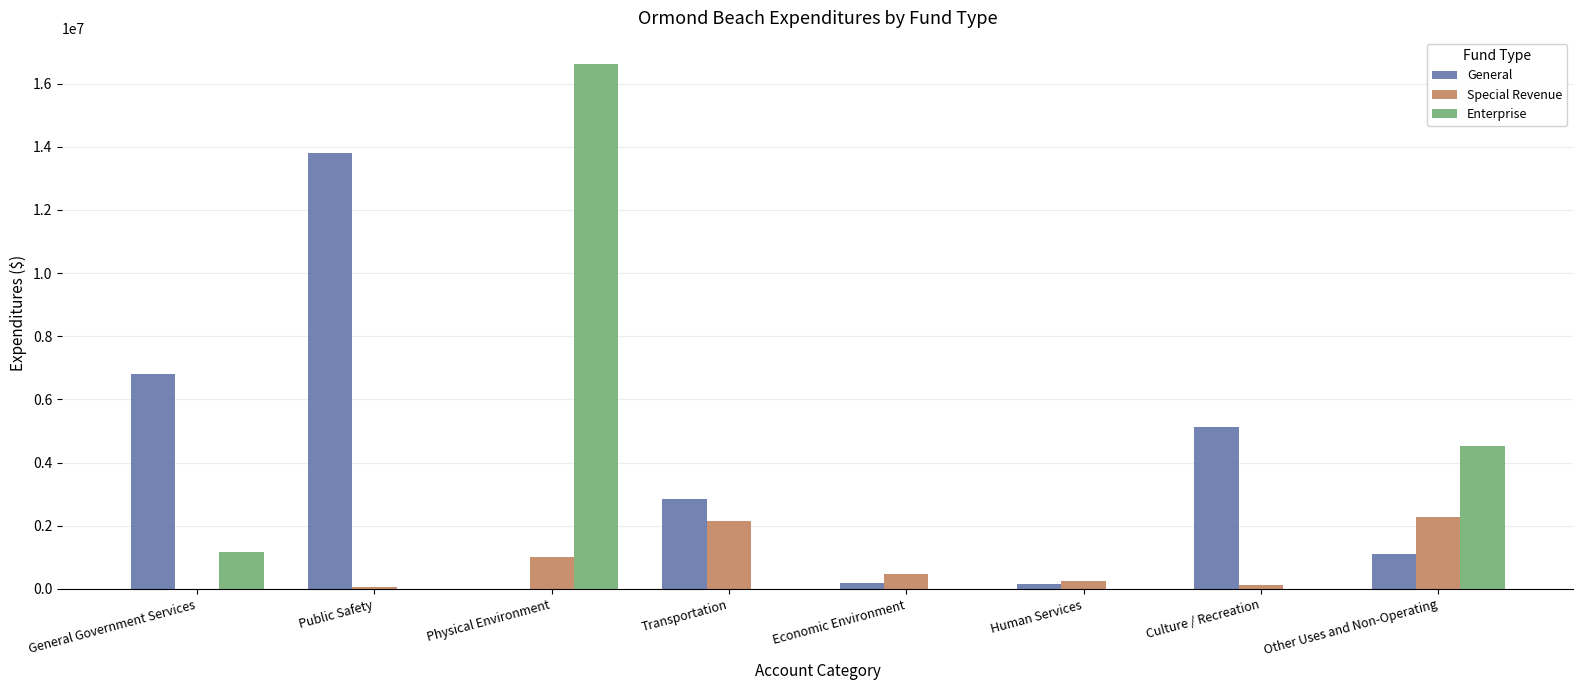

What is the total value across all series at Transportation?

4987000